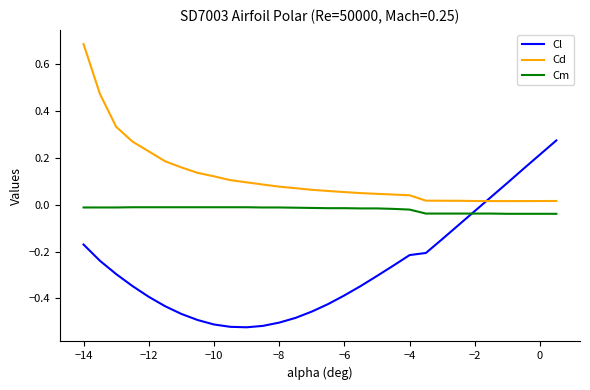

What is the sum of all Cd values?

3.5